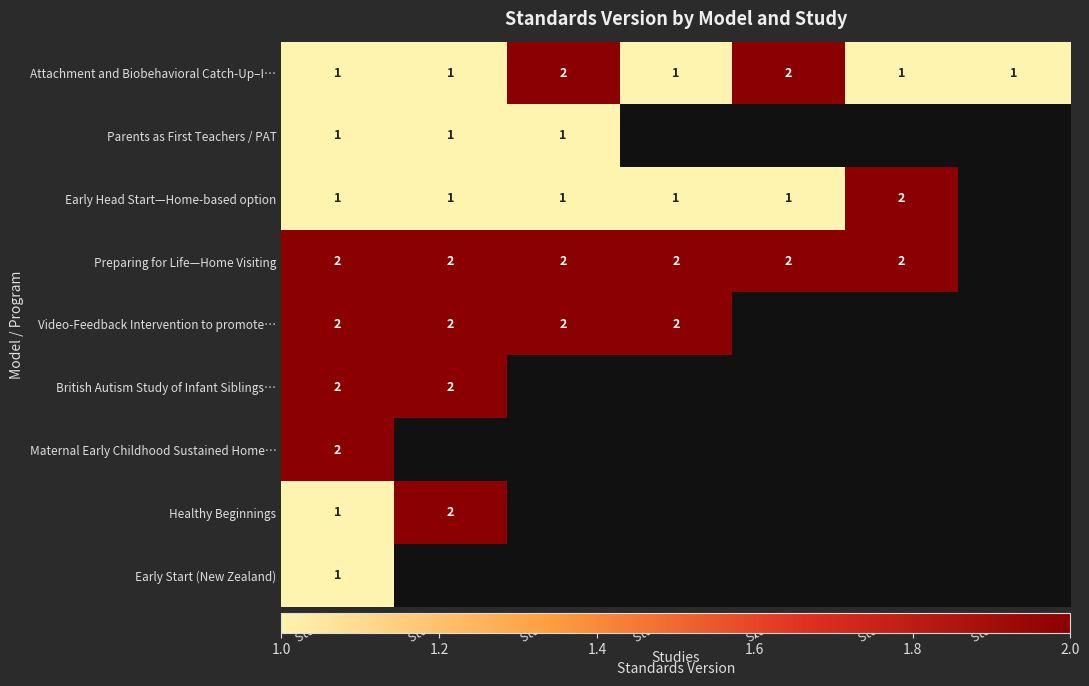

At which category is the sum across all series the highest?

Study 1